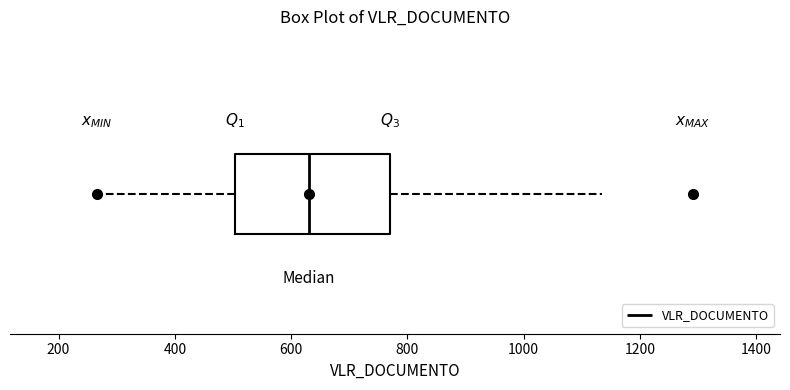

Transcribe this box plot: give where the median line is, the range the box spans, and where the two whiskers end, as read against the x-axis. The values are not printed on the chart, so give them approximately, as read against the axis.

median 640, box 500 to 760, whiskers 260 to 1140